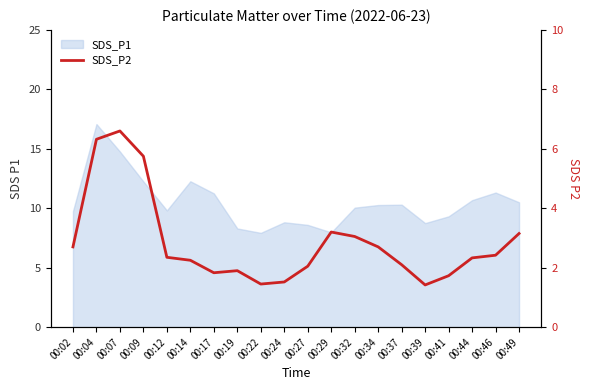

Count the number of values greater than 2.

14